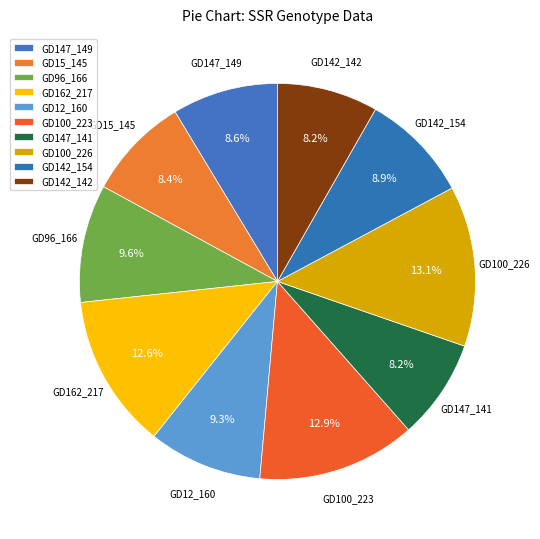

How many slices are in this pie chart?

10